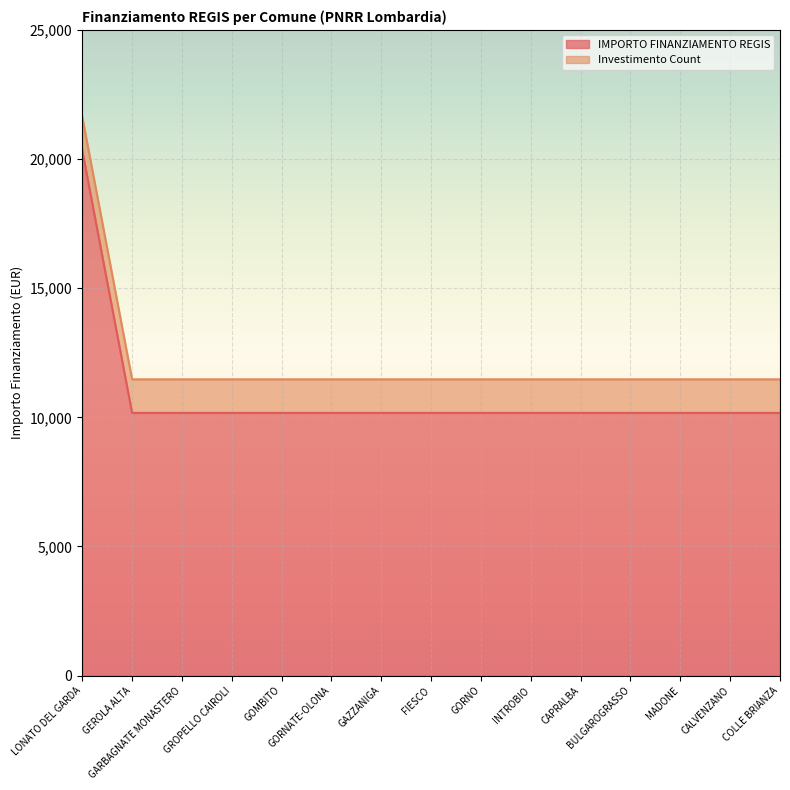

At which category does the chart reach its peak across all series?

LONATO DEL GARDA